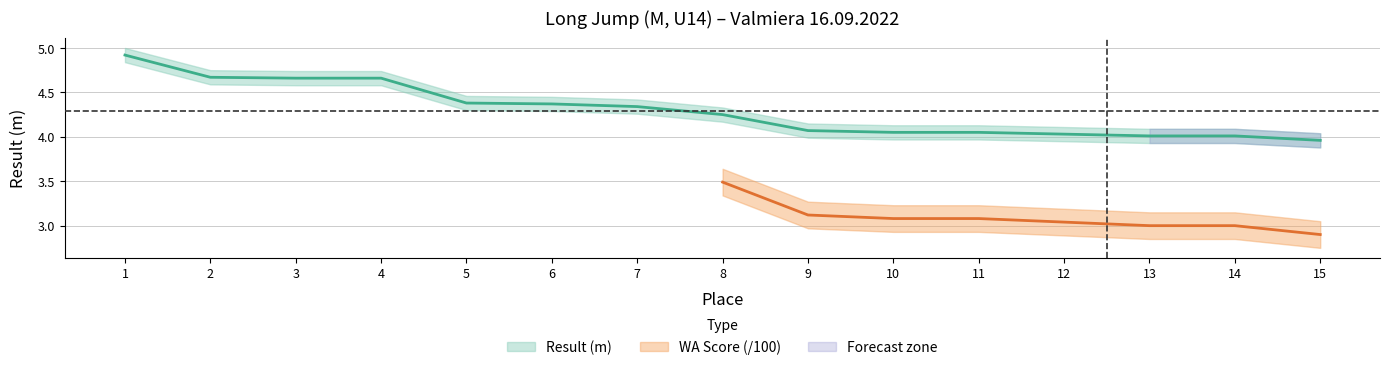

What is the difference between the maximum and minimum values?

1.0